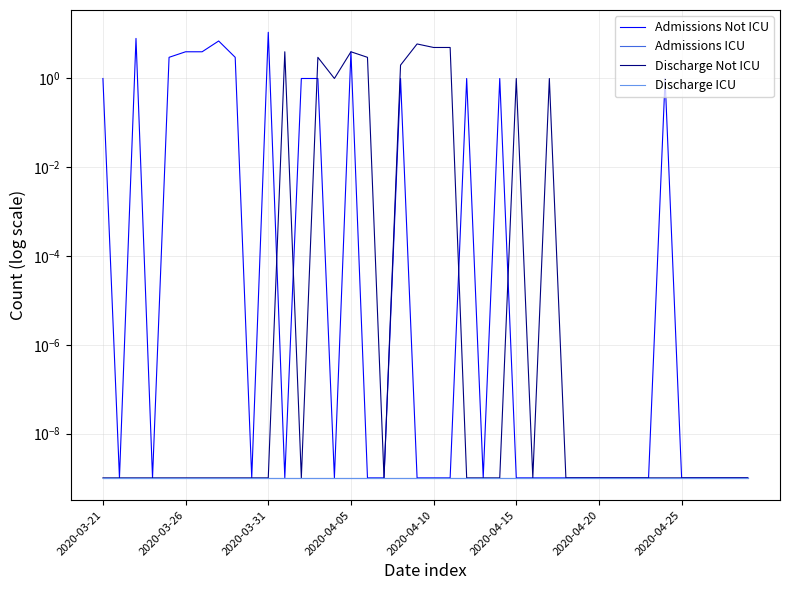

Does the chart have visible grid lines?

Yes